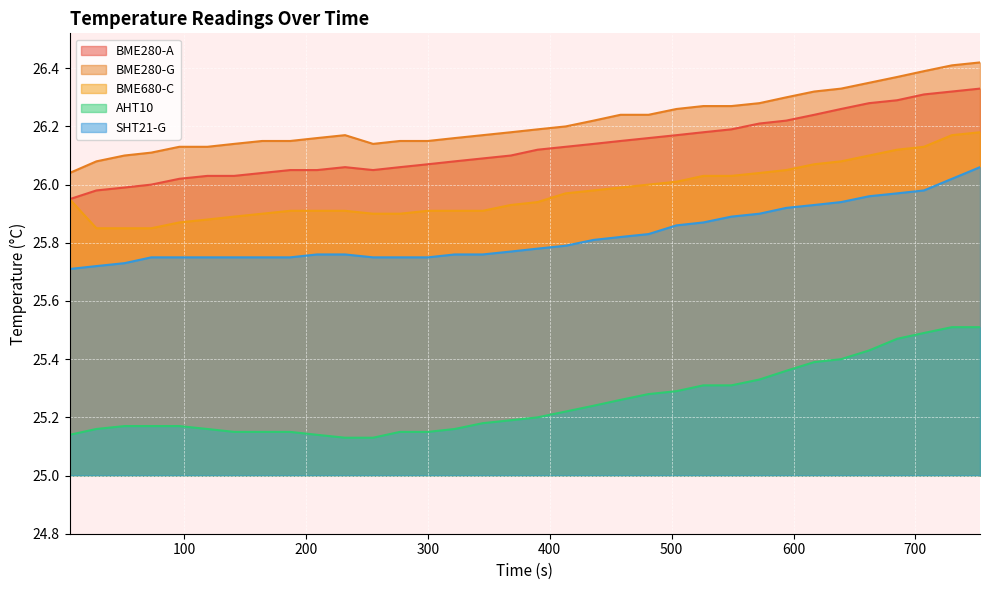

Read the BME280-G value at 232.

26.2